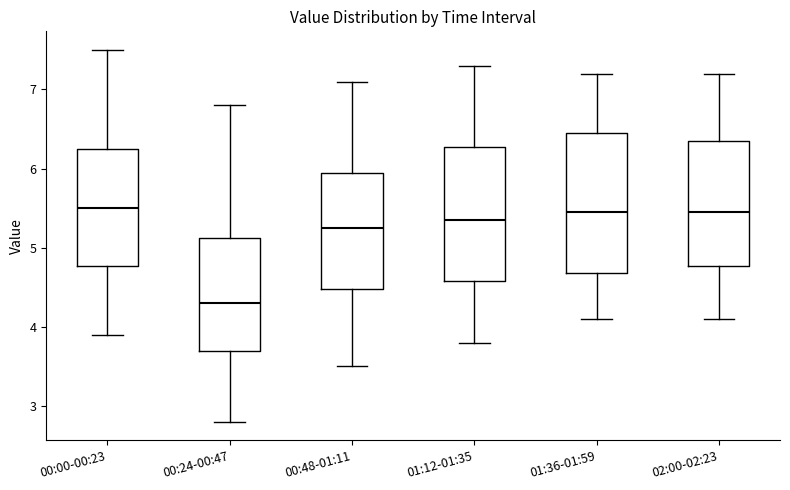

Reading left to right, transcribe this box plot: for each box, give where its median line is, the range the box spans, and where its two whiskers end, as read against the y-axis. The values are not printed on the chart, so give them approximately, as read against the axis.

00:00-00:23: median 5.5, box 4.8 to 6.3, whiskers 3.9 to 7.5
00:24-00:47: median 4.3, box 3.7 to 5.1, whiskers 2.8 to 6.8
00:48-01:11: median 5.3, box 4.5 to 6.0, whiskers 3.5 to 7.1
01:12-01:35: median 5.4, box 4.6 to 6.3, whiskers 3.8 to 7.3
01:36-01:59: median 5.5, box 4.7 to 6.5, whiskers 4.1 to 7.2
02:00-02:23: median 5.5, box 4.8 to 6.4, whiskers 4.1 to 7.2